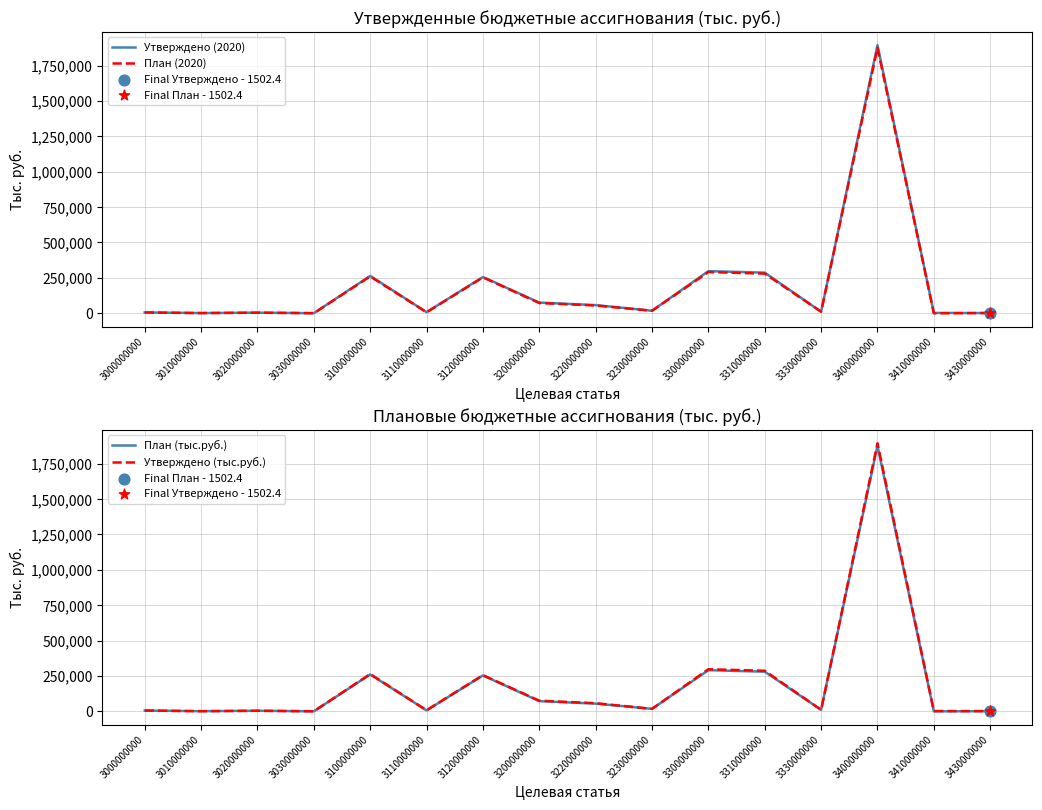

Which series has the largest total across all categories?

Утверждено (2020)